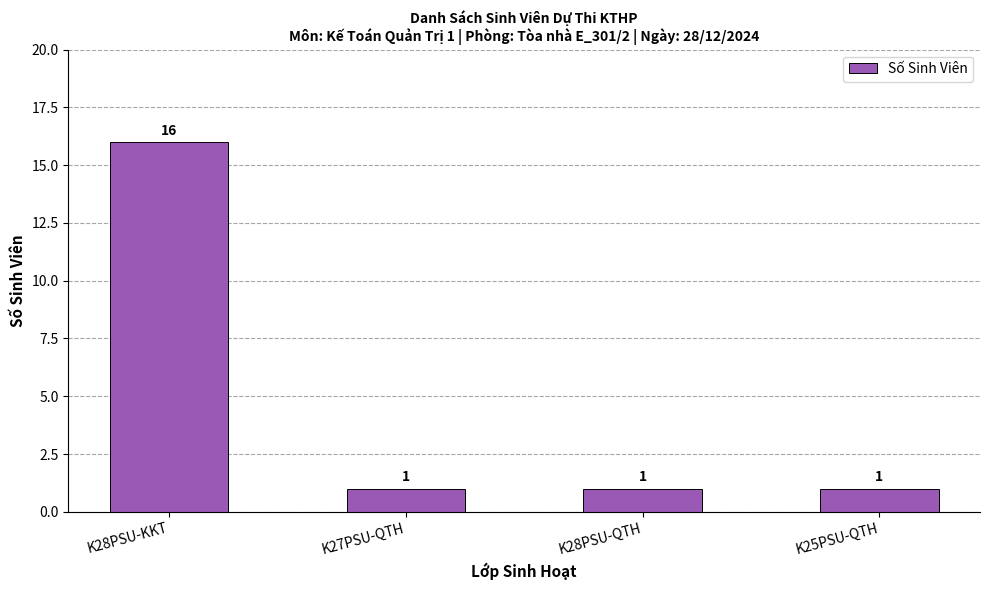

What is the sum of all values?

19